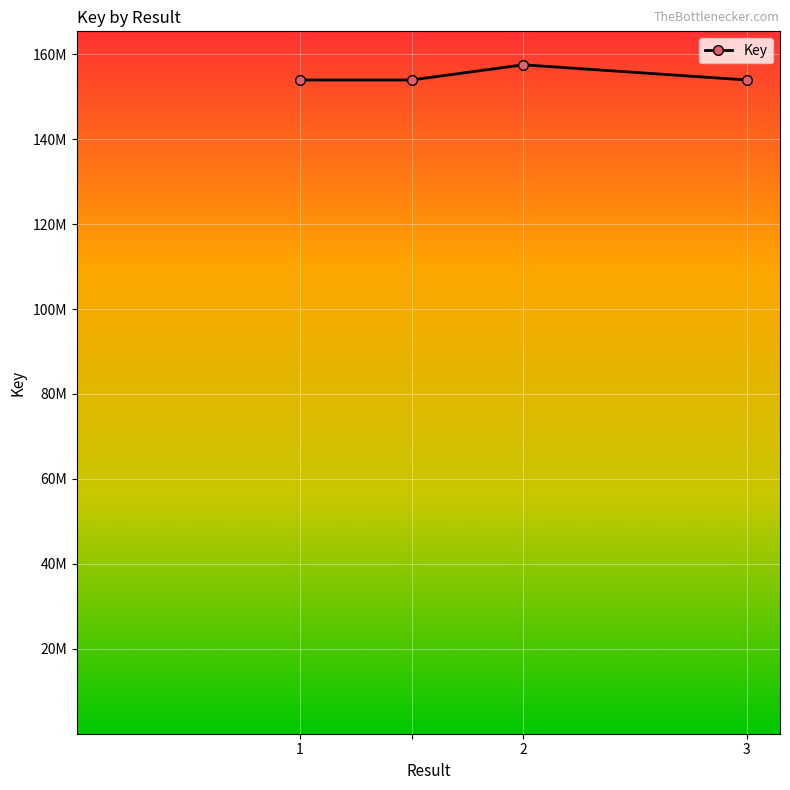

Rank the categories by value from highest to lowest.

2, 1, , 3